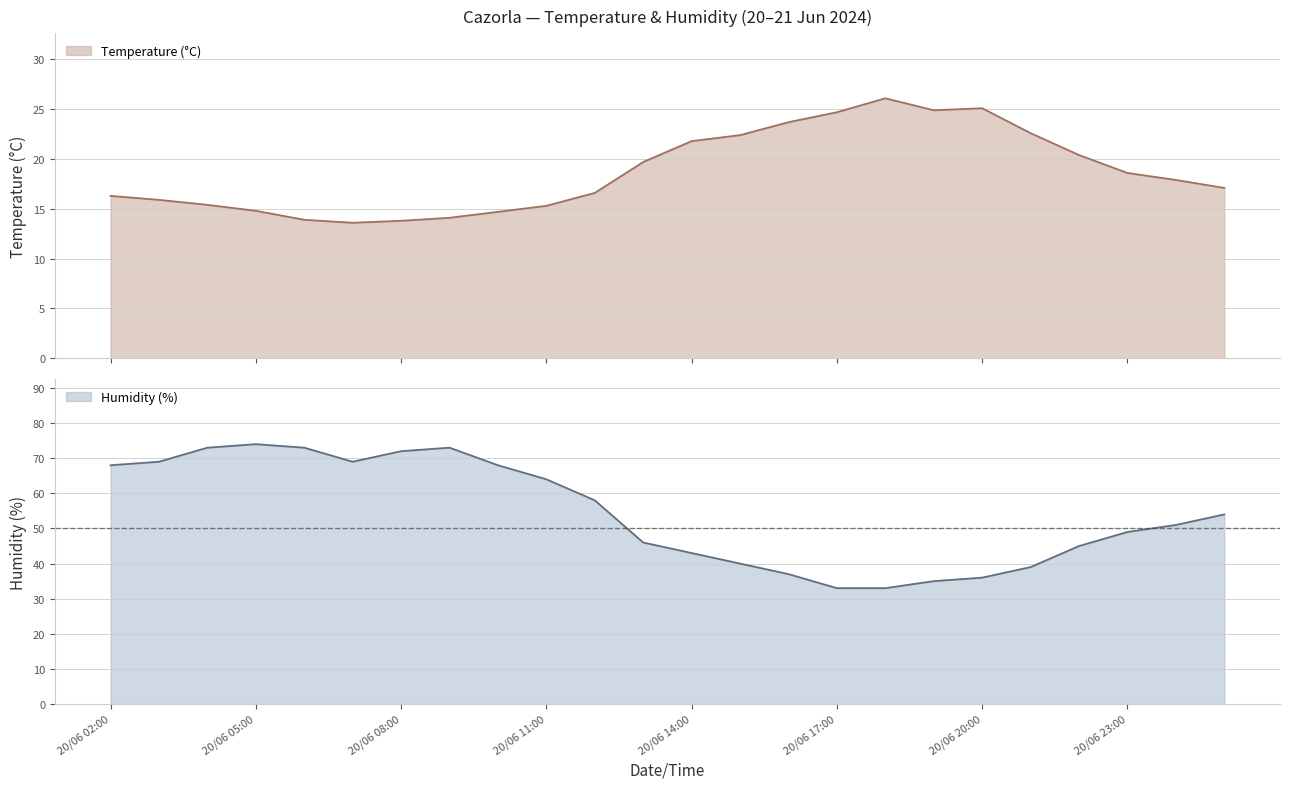

What is the difference between the maximum and minimum values in the Humidity (%) series?

41